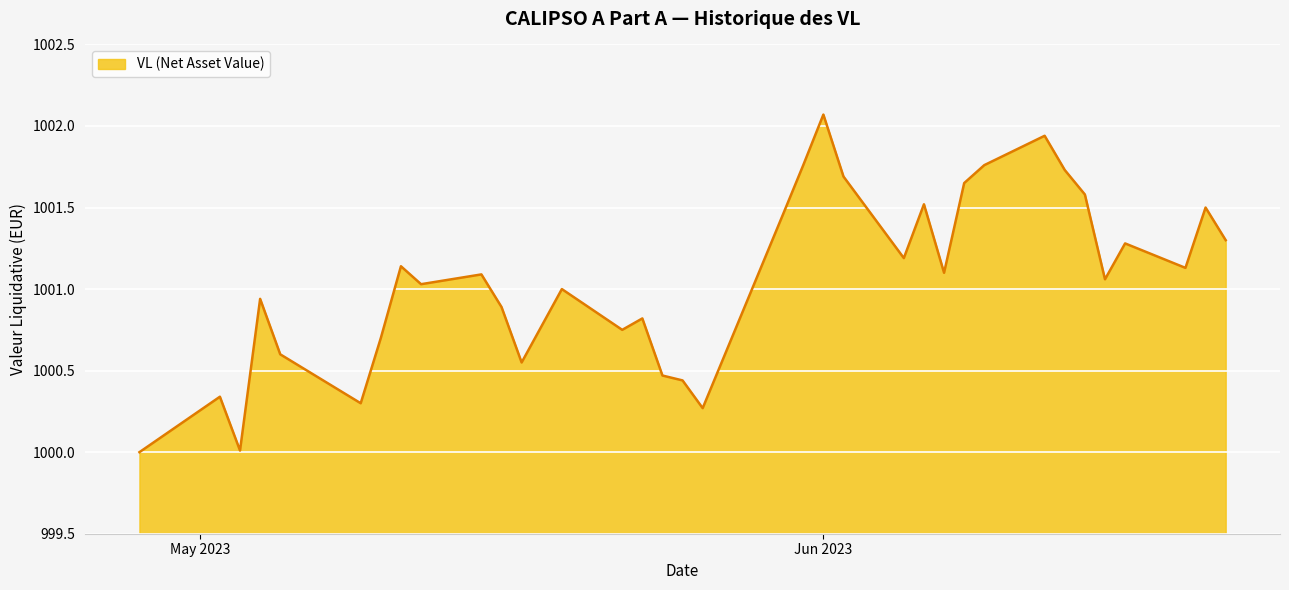

What is the maximum value shown in the chart?

1002.1